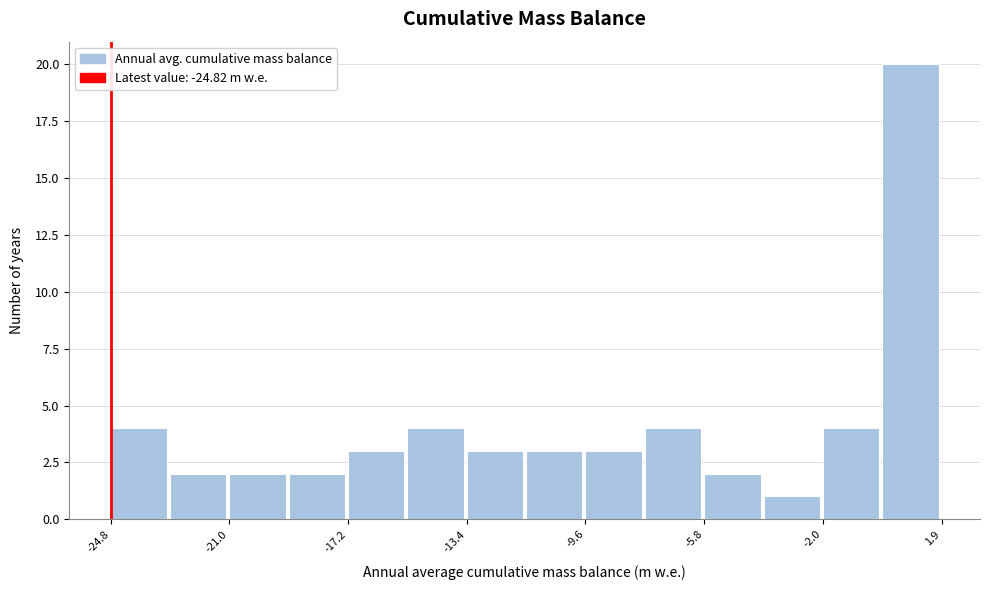

Around what value on the x-axis is the tallest bar? Give the approximate position of its centre, as read against the axis.

1.0